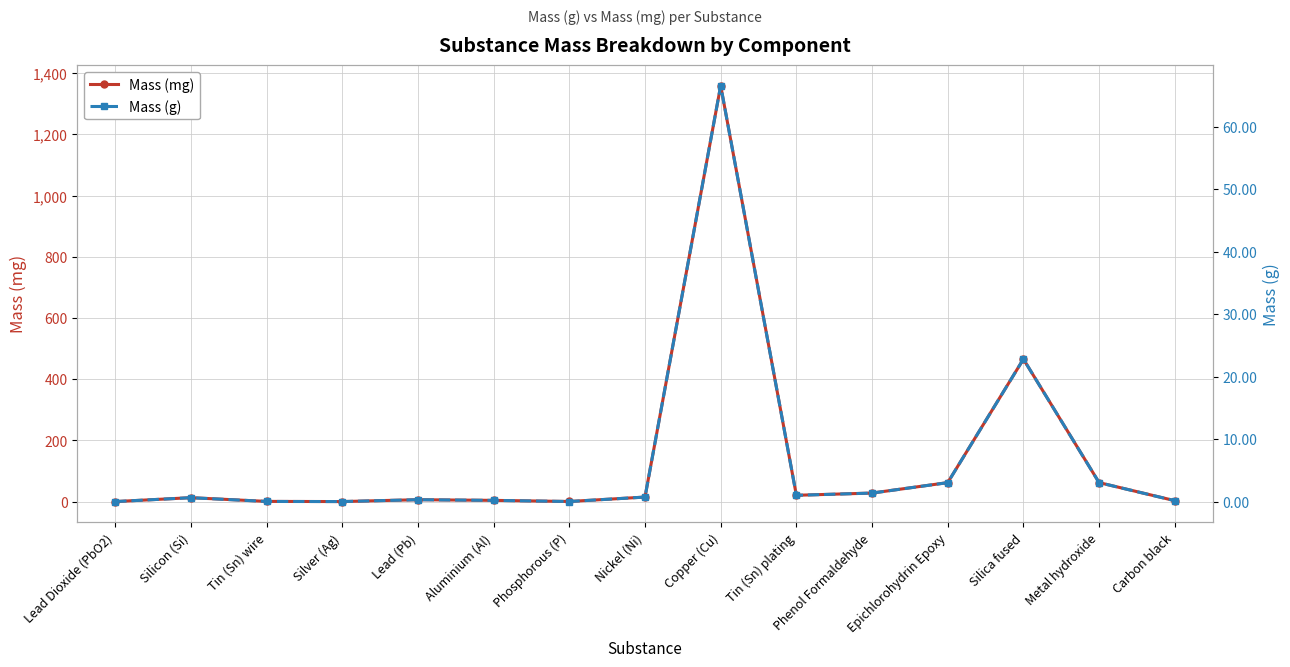

What is the spread (max minus min) of values at Silver (Ag)?

0.1